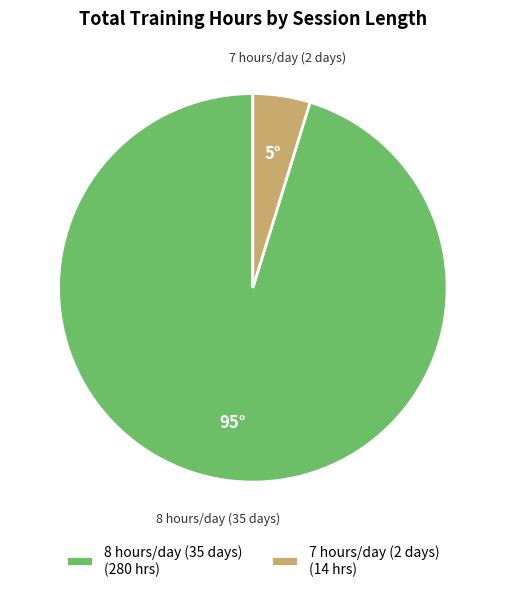

Which category has the biggest portion of the pie?

8 hours/day (35 days)